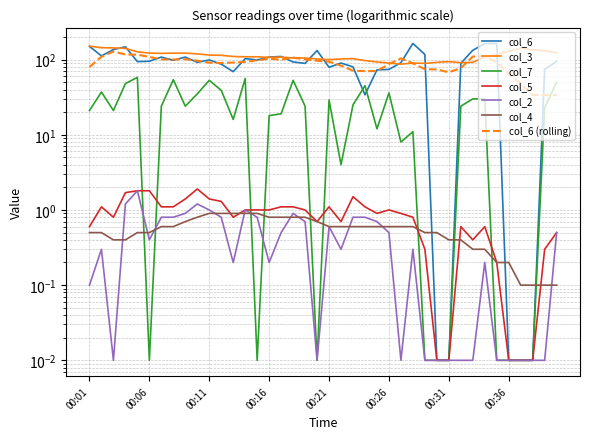

Reading right to left, what are all the values shown in this chart?

col_6: 95.0	74.0	0.0	0.0	0.0	164.0	163.0	133.0	89.0	0.0	0.0	117.0	164.0	91.0	74.0	73.0	34.0	80.0	90.0	79.0	132.0	89.0	93.0	110.0	108.0	99.0	103.0	69.0	87.0	99.0	92.0	108.0	98.0	108.0	95.0	94.0	148.0	136.0	112.0	150.0
col_3: 124.0	131.0	135.0	142.0	129.0	117.0	108.0	92.0	91.0	94.0	92.0	89.0	90.0	87.0	90.0	93.0	97.0	103.0	102.0	100.0	102.0	105.0	105.0	108.0	107.0	109.0	109.0	110.0	114.0	115.0	119.0	122.0	122.0	121.0	122.0	127.0	141.0	143.0	144.0	151.0
col_7: 50.0	23.0	0.0	0.0	0.0	0.0	30.0	30.0	24.0	0.0	0.0	0.0	11.0	8.0	36.0	12.0	45.0	25.0	4.0	29.0	0.0	24.0	53.0	19.0	18.0	0.0	56.0	16.0	39.0	53.0	35.0	24.0	54.0	24.0	0.0	58.0	48.0	21.0	37.0	21.0
col_5: 0.5	0.3	0.0	0.0	0.0	0.2	0.6	0.4	0.6	0.0	0.0	0.3	0.8	0.9	1.0	0.9	1.1	1.5	0.7	1.1	0.7	1.0	1.1	1.1	1.0	1.0	1.0	0.8	1.3	1.4	1.9	1.4	1.1	1.1	1.8	1.8	1.7	0.8	1.1	0.6
col_2: 0.5	0.0	0.0	0.0	0.0	0.0	0.2	0.0	0.0	0.0	0.0	0.0	0.3	0.0	0.5	0.7	0.8	0.8	0.3	0.6	0.0	0.7	0.9	0.5	0.2	0.8	1.0	0.2	0.8	1.0	1.2	0.9	0.8	0.8	0.4	1.8	1.2	0.0	0.3	0.1
col_4: 0.1	0.1	0.1	0.1	0.2	0.2	0.3	0.3	0.4	0.4	0.5	0.5	0.6	0.6	0.6	0.6	0.6	0.6	0.6	0.6	0.7	0.8	0.8	0.8	0.8	0.9	0.9	0.9	0.9	0.9	0.8	0.7	0.6	0.6	0.5	0.5	0.4	0.4	0.5	0.5